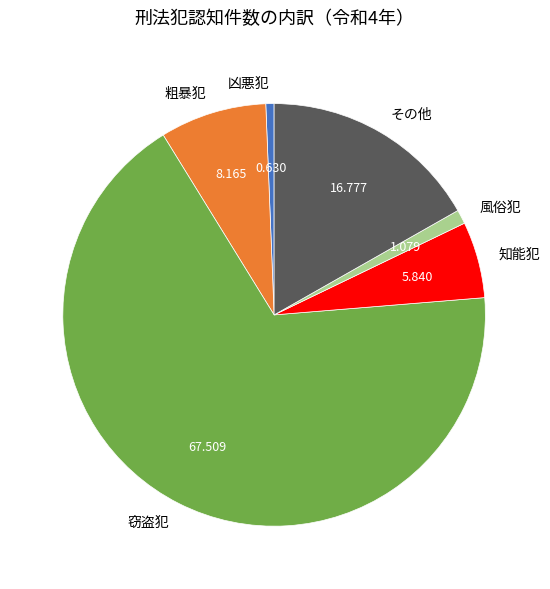

Is it true that 凶悪犯 is 11% of the pie?

False